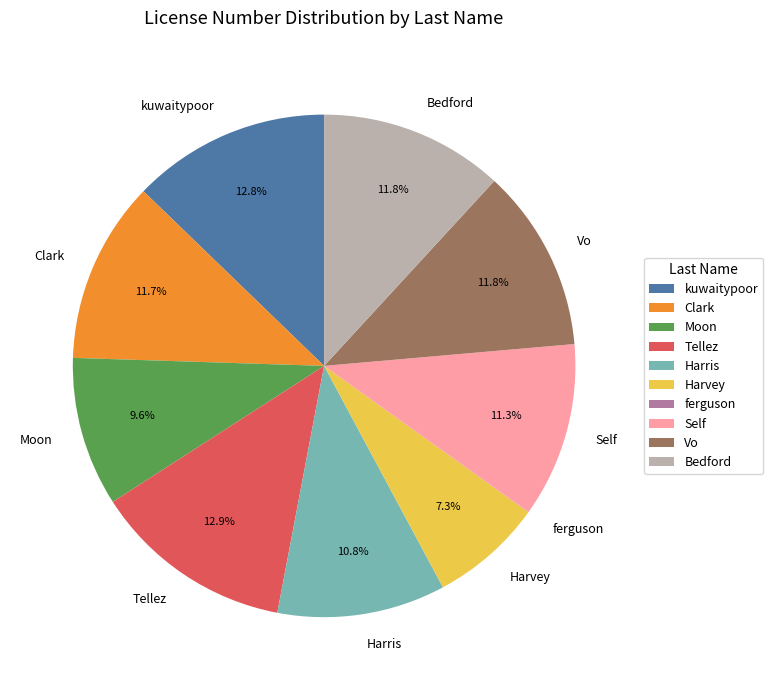

To the nearest percent, what is the difference between the Harvey and Moon slice percentages?

2%